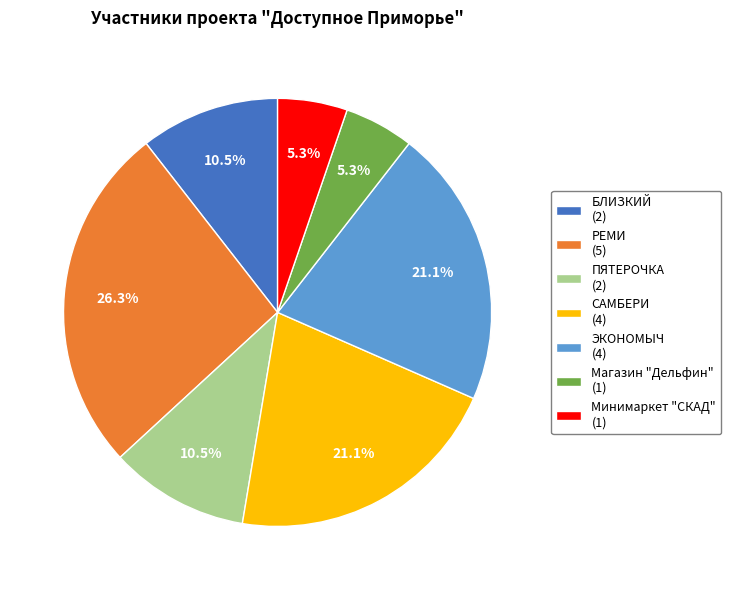

The Магазин "Дельфин" slice represents 1% of the pie. True or false?

False